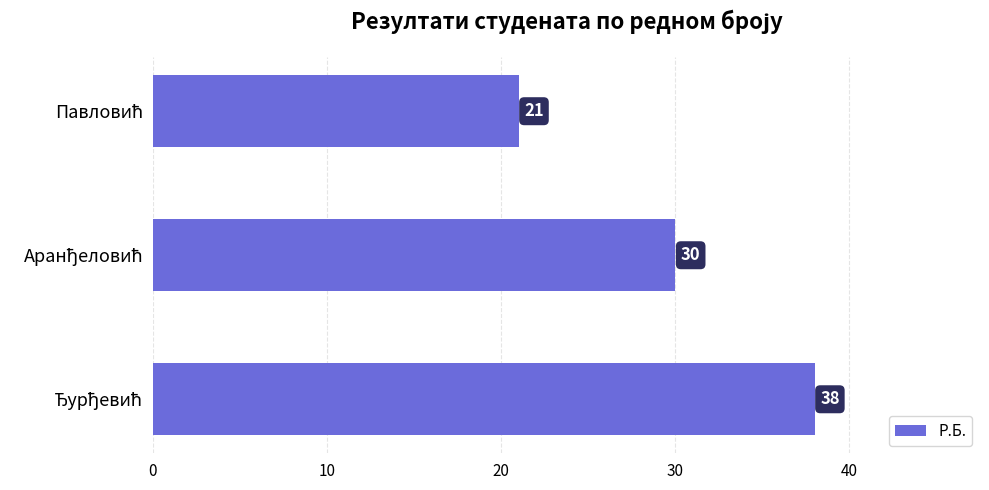

What is the maximum value shown in the chart?

38